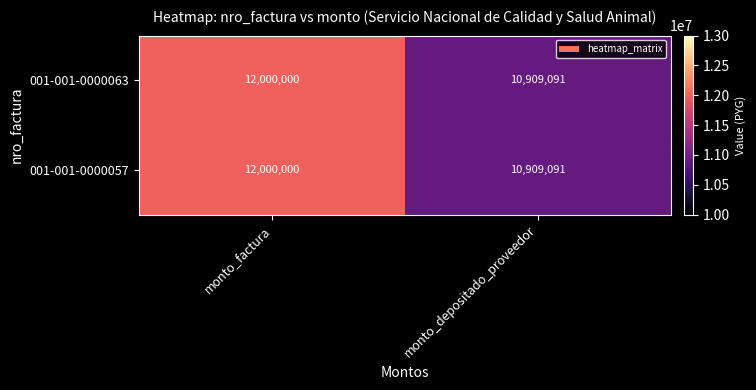

Rank the categories by 001-001-0000063 value from highest to lowest.

monto_factura, monto_depositado_proveedor